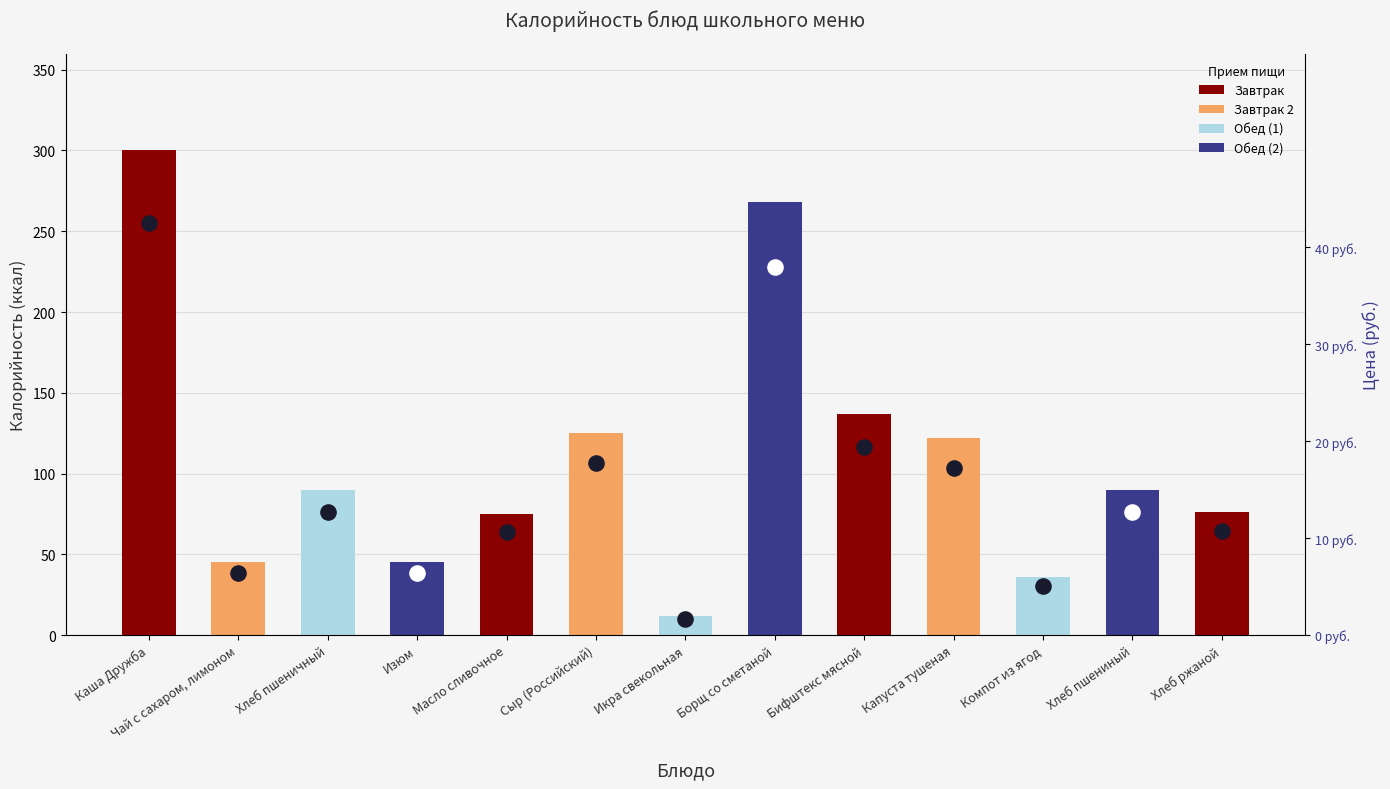

Which has a higher value, Хлеб пшеничный or Бифштекс мясной?

Бифштекс мясной